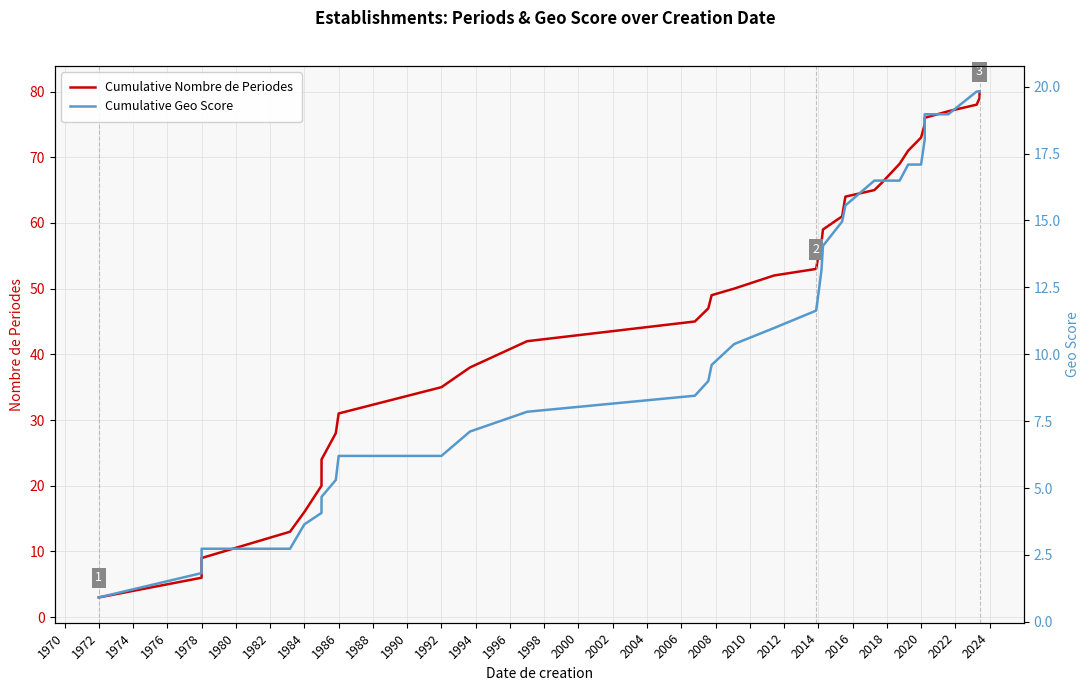

What is the difference between the maximum and minimum values in the Cumulative Geo Score series?

18.9